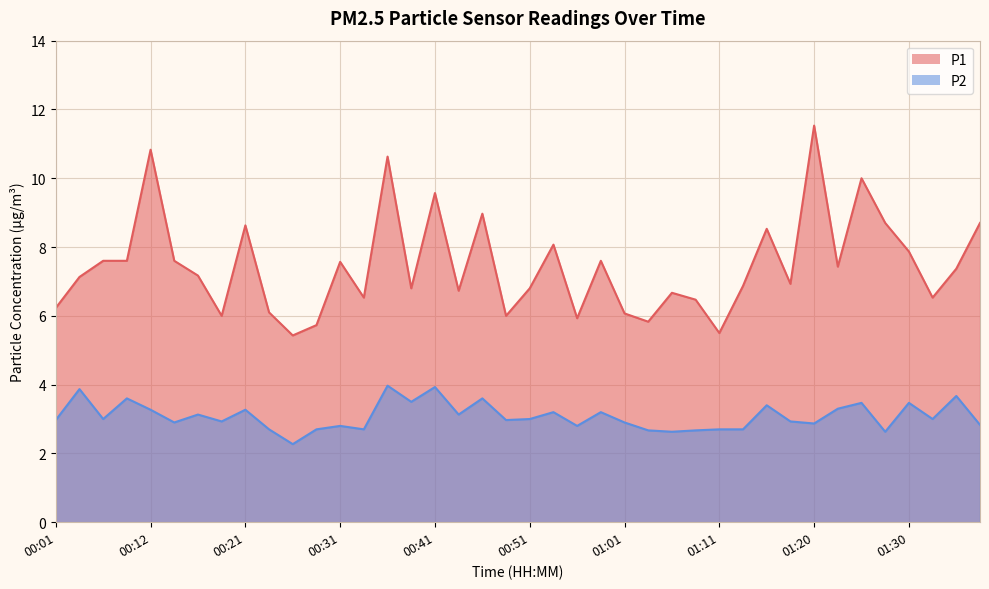

At 00:51, list the series in order from largest to smallest.

P1, P2